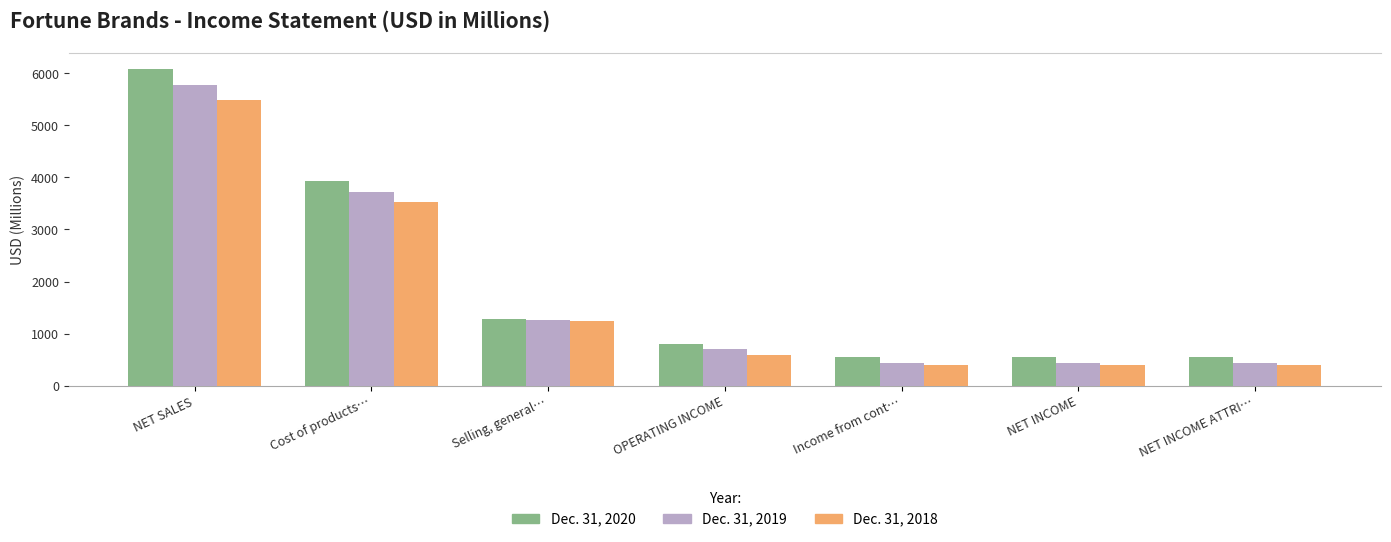

The Dec. 31, 2020 series shows 850.3 at NET INCOME. True or false?

False